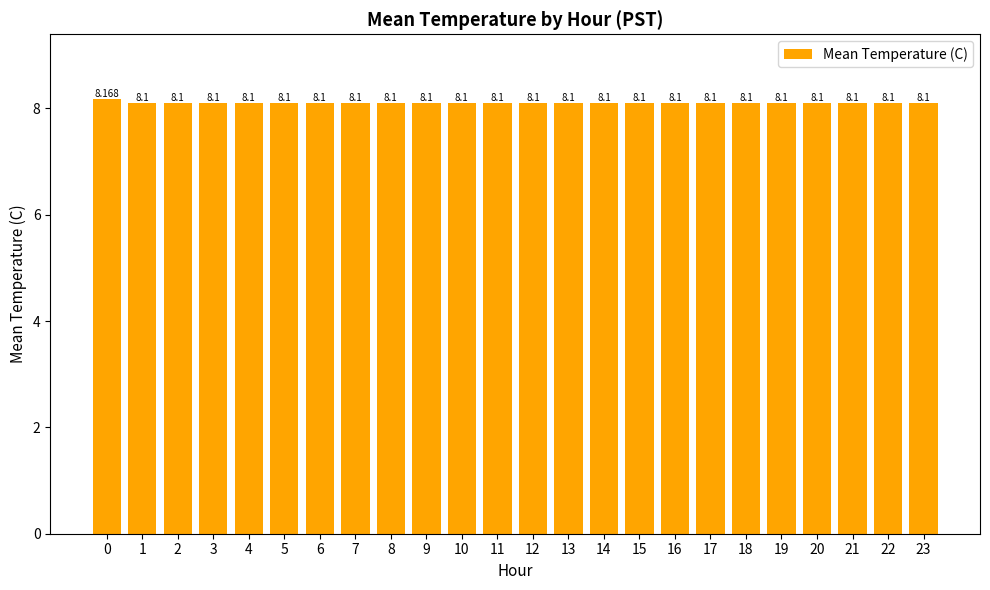

List the labels in order of value, largest first.

0, 1, 2, 3, 4, 5, 6, 7, 8, 9, 10, 11, 12, 13, 14, 15, 16, 17, 18, 19, 20, 21, 22, 23